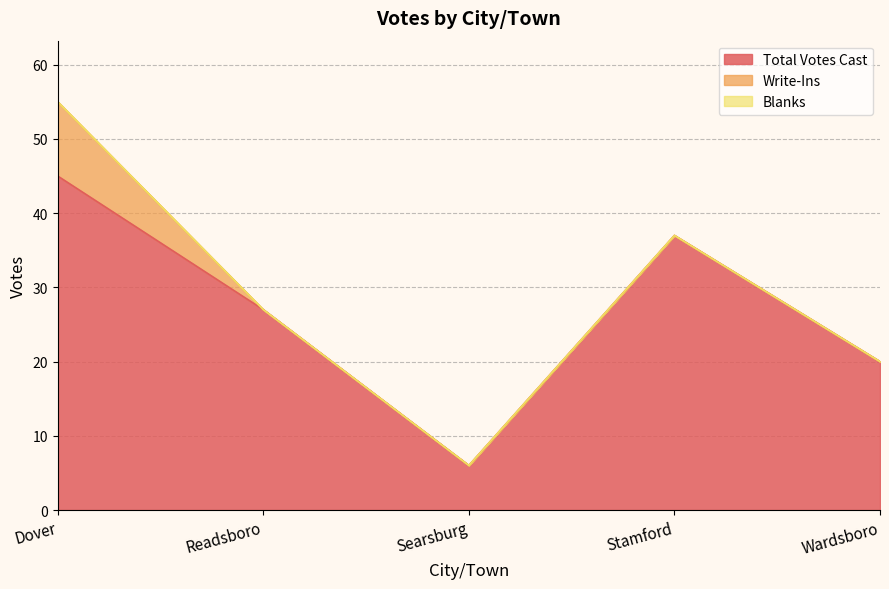

True or false: Write-Ins and Total Votes Cast intersect in this chart.

False